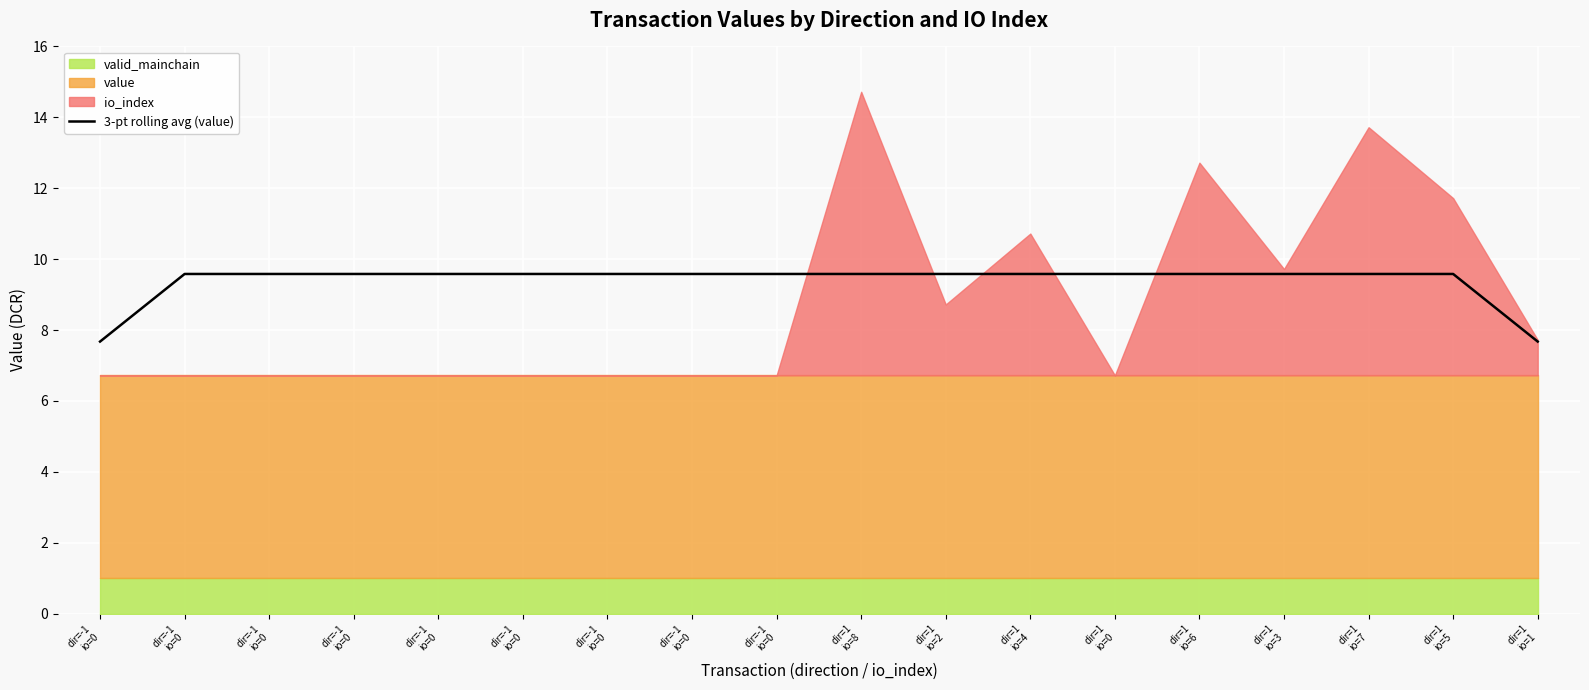

What is the label of the 5th point from the right?

dir=1
io=6